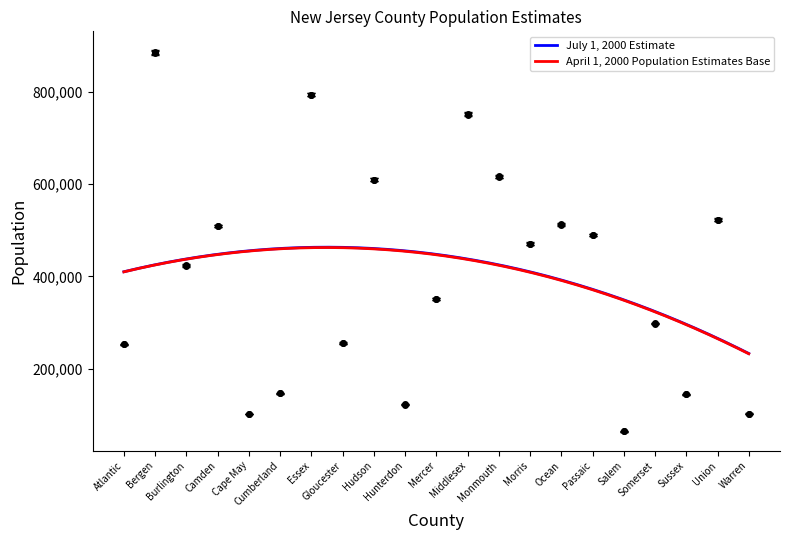

The April 1, 2000 Population Estimates Base series shows 59191 at Sussex. True or false?

False